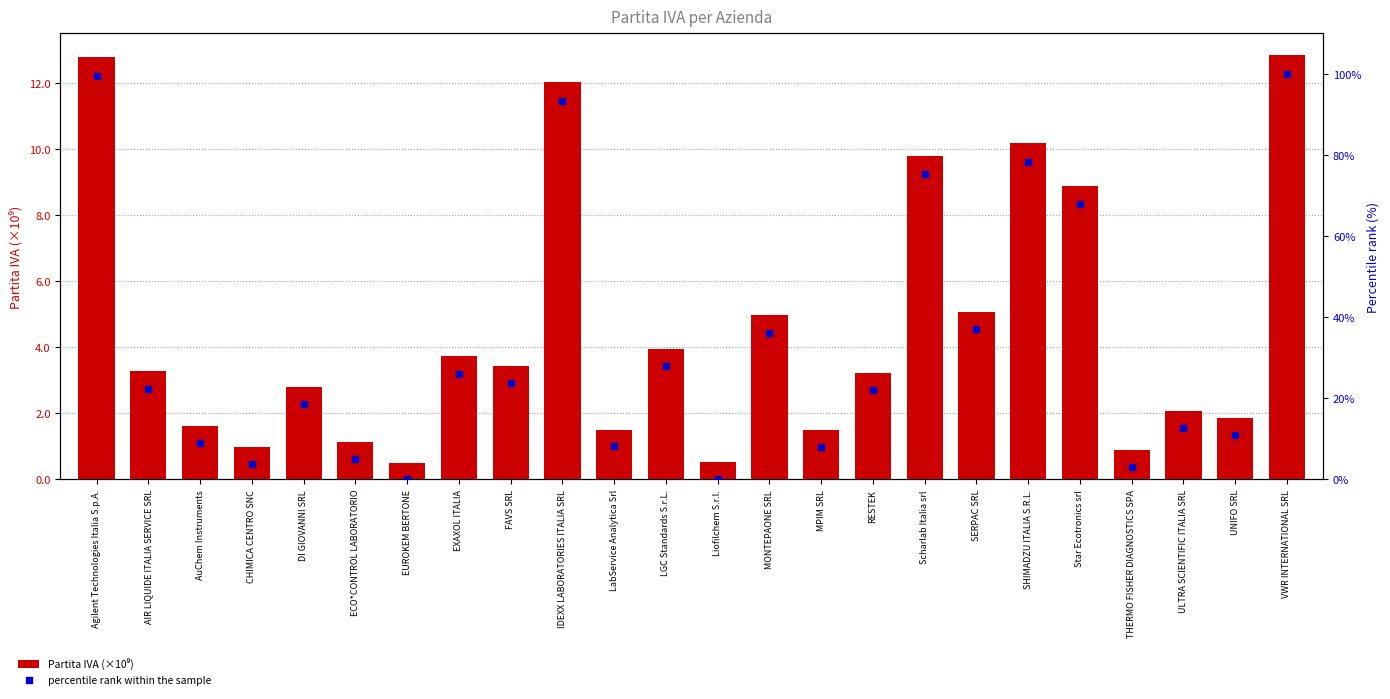

What is the total value across all series at Star Ecotronics srl?

76.7